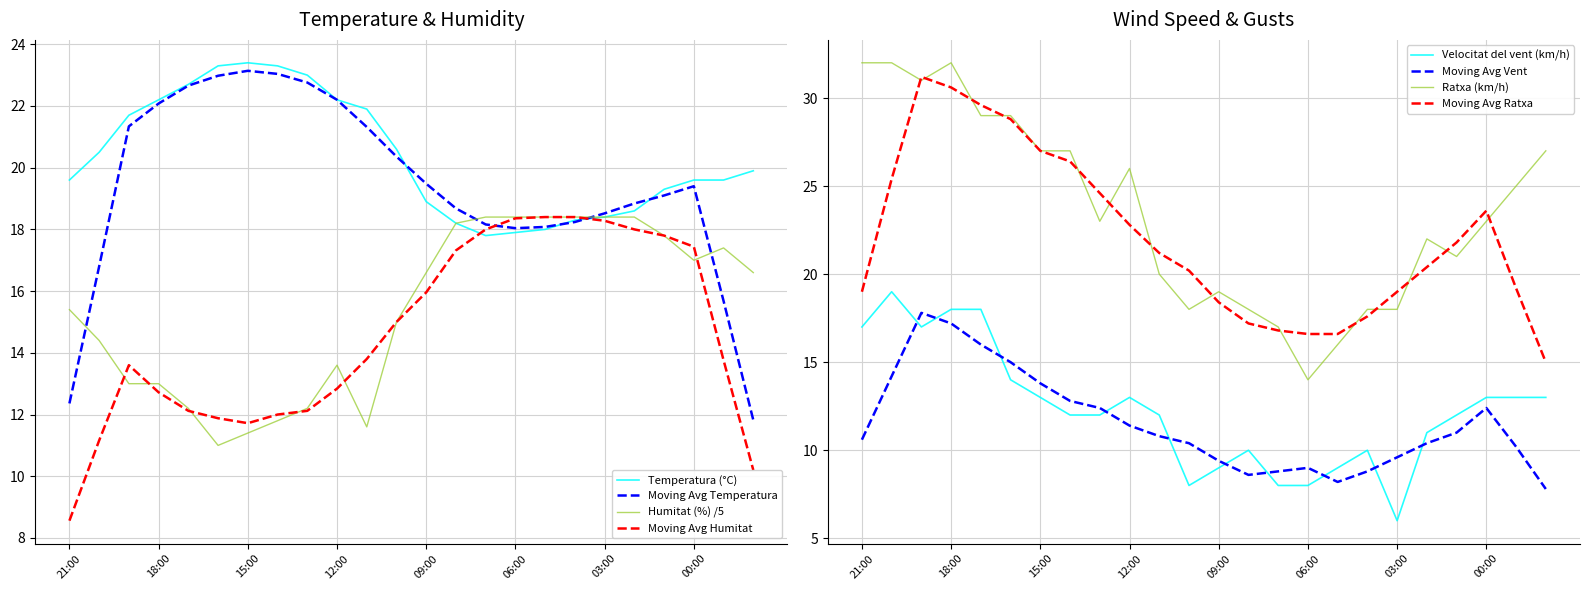

Reading left to right, transcribe all the data shown in this chart.

Temperatura (°C): 19.6	20.5	21.7	22.2	22.7	23.3	23.4	23.3	23.0	22.2	21.9	20.6	18.9	18.2	17.8	17.9	18.0	18.3	18.4	18.6	19.3	19.6	19.6	19.9
Humitat (%): 15.4	14.4	13.0	13.0	12.2	11.0	11.4	11.8	12.2	13.6	11.6	15.0	16.6	18.2	18.4	18.4	18.4	18.4	18.4	18.4	17.8	17.0	17.4	16.6
Velocitat del vent (km/h): 17.0	19.0	17.0	18.0	18.0	14.0	13.0	12.0	12.0	13.0	12.0	8.0	9.0	10.0	8.0	8.0	9.0	10.0	6.0	11.0	12.0	13.0	13.0	13.0
Ratxa (km/h): 32.0	32.0	31.0	32.0	29.0	29.0	27.0	27.0	23.0	26.0	20.0	18.0	19.0	18.0	17.0	14.0	16.0	18.0	18.0	22.0	21.0	23.0	25.0	27.0